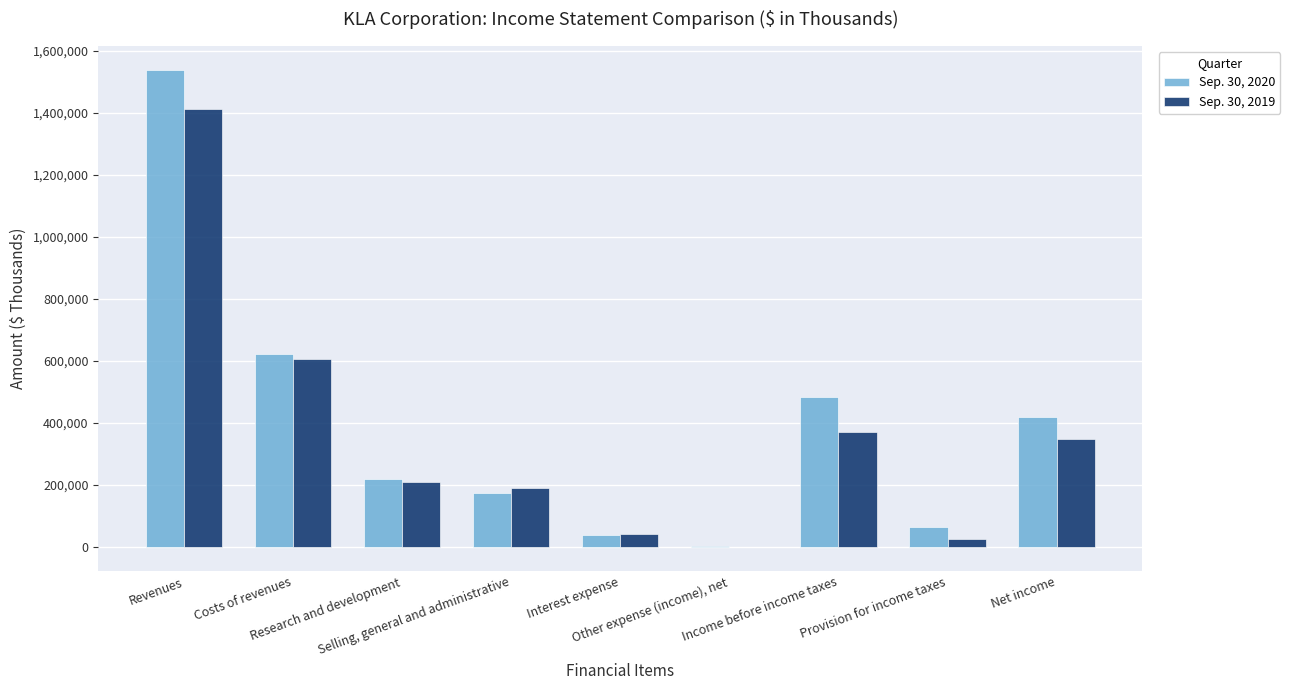

What is the greatest value displayed?

1538620